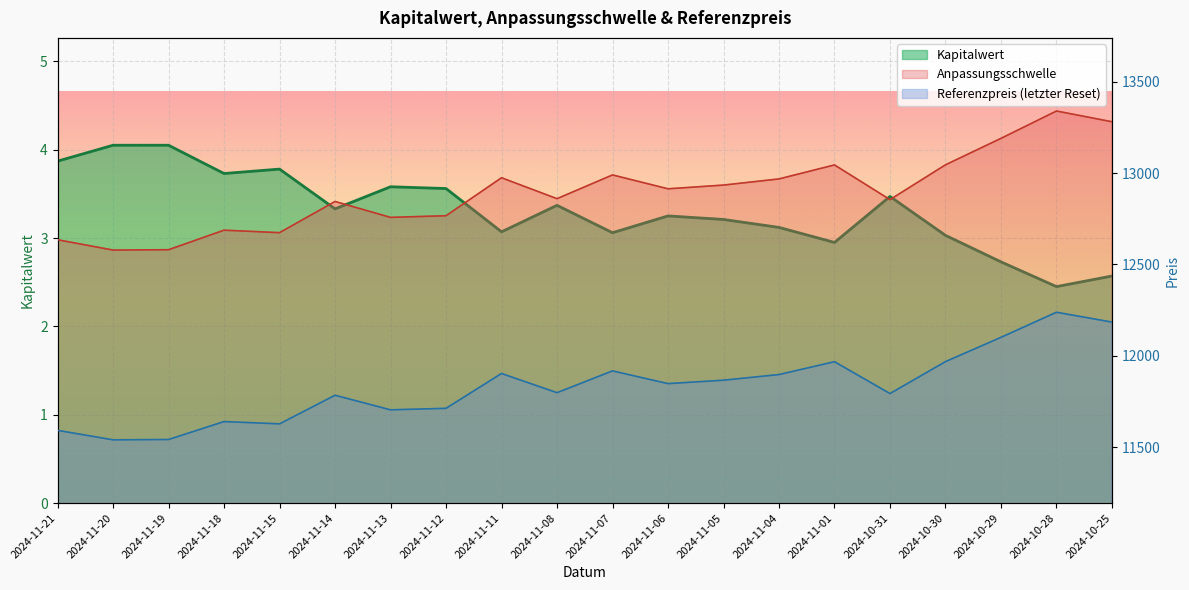

What is the minimum value shown in the chart?

2.5